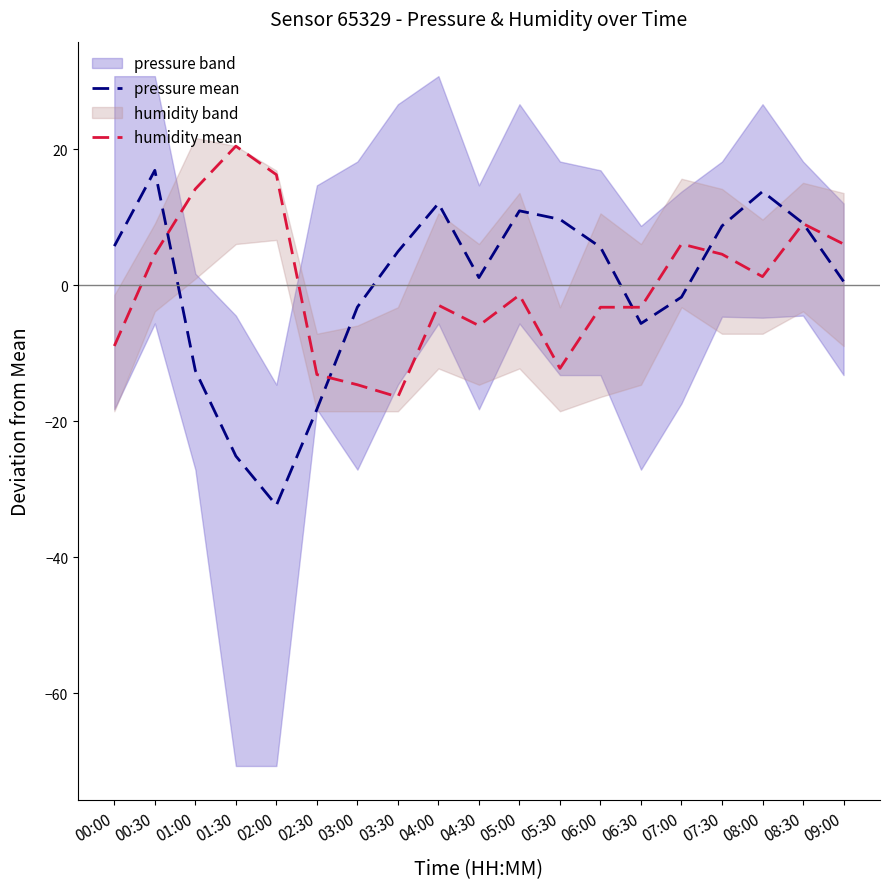

What is the difference between the humidity mean values at 06:00 and 02:00?

19.5